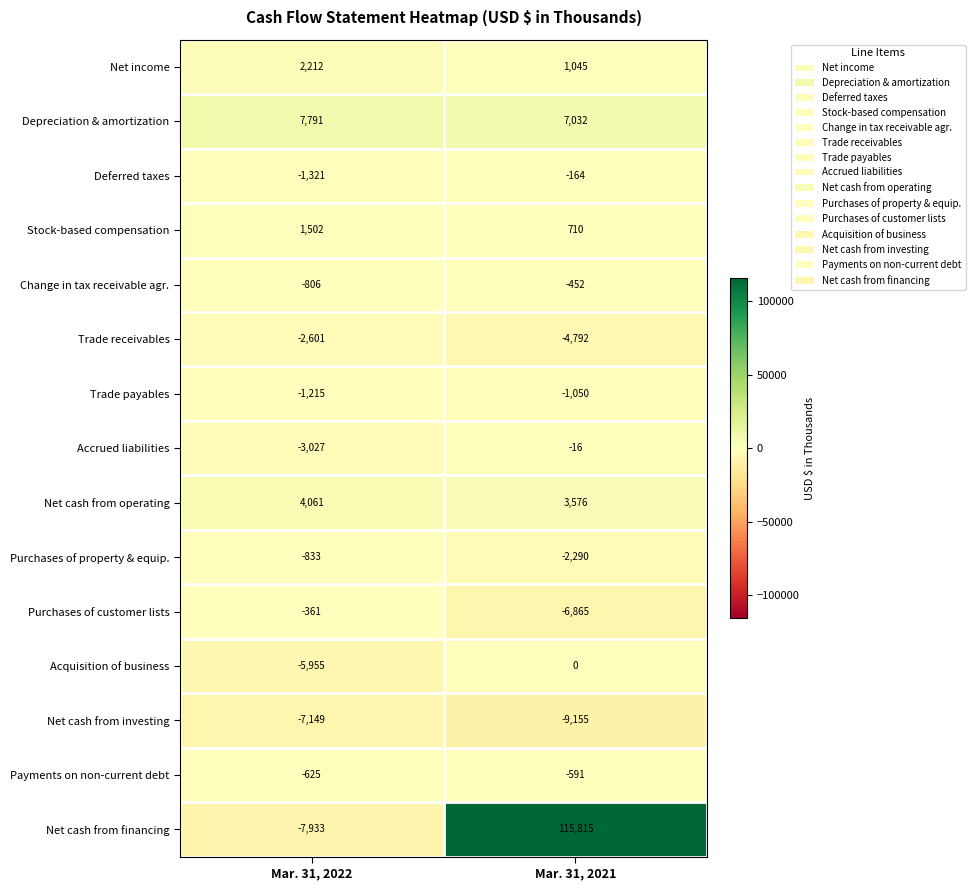

Which label corresponds to the largest value in the chart?

Mar. 31, 2021